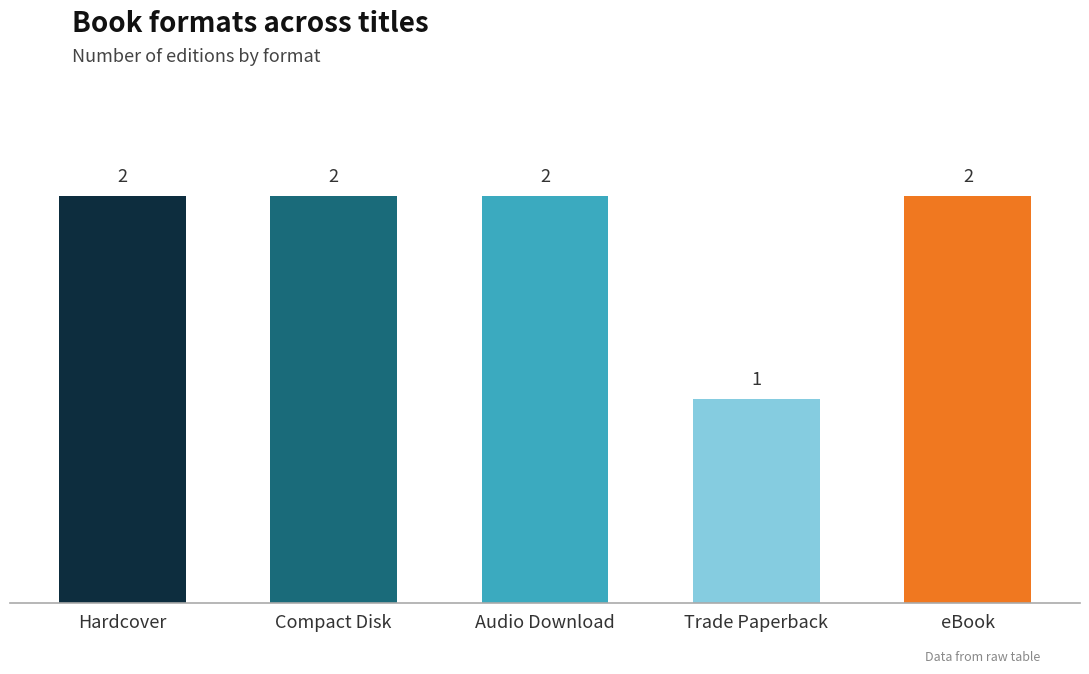

Is it true that the value at Compact Disk is 1?

False